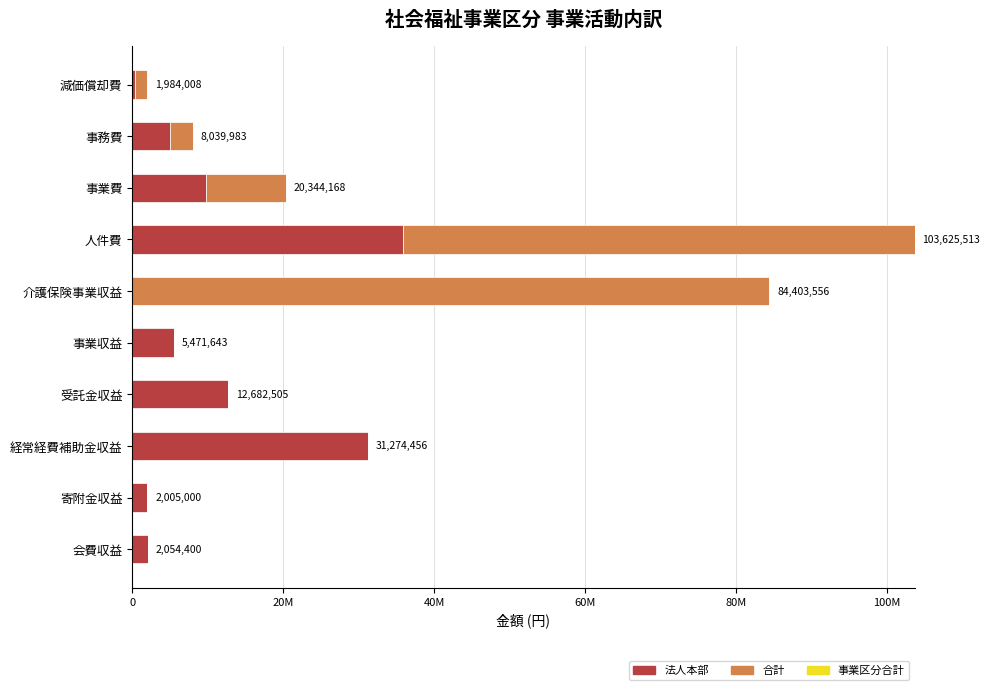

How many categories are shown in the chart?

10